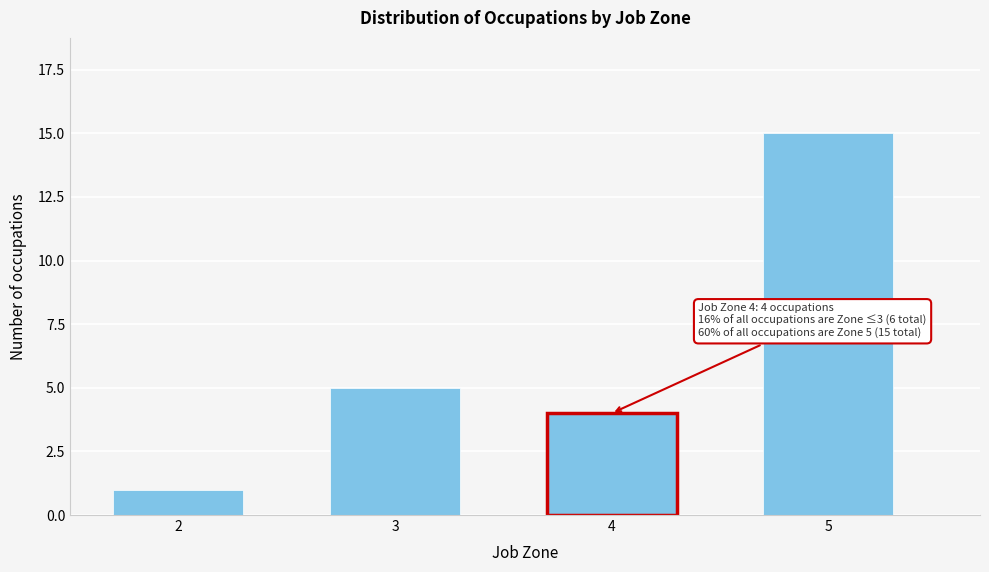

Reading right to left, extract all data points from this chart.

15	4	5	1